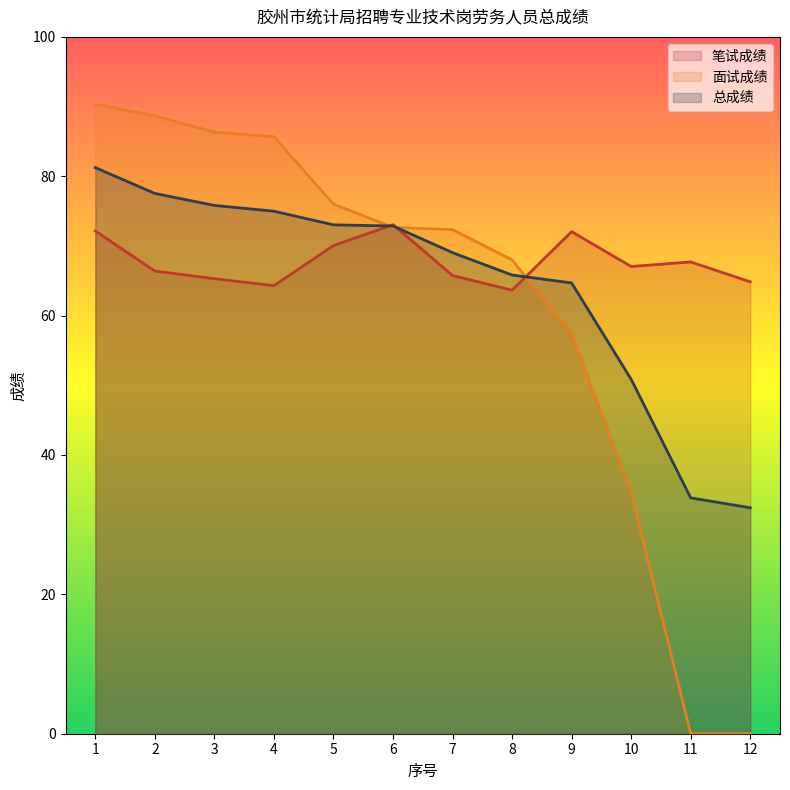

Reading left to right, transcribe all the data shown in this chart.

笔试成绩: 72.2	66.4	65.3	64.3	70.0	73.0	65.8	63.6	72.0	67.0	67.7	64.8
面试成绩: 90.3	88.7	86.3	85.7	76.0	72.7	72.3	68.0	57.3	34.7	0.0	0.0
总成绩: 81.2	77.5	75.8	75.0	73.0	72.9	69.0	65.8	64.7	50.9	33.9	32.4